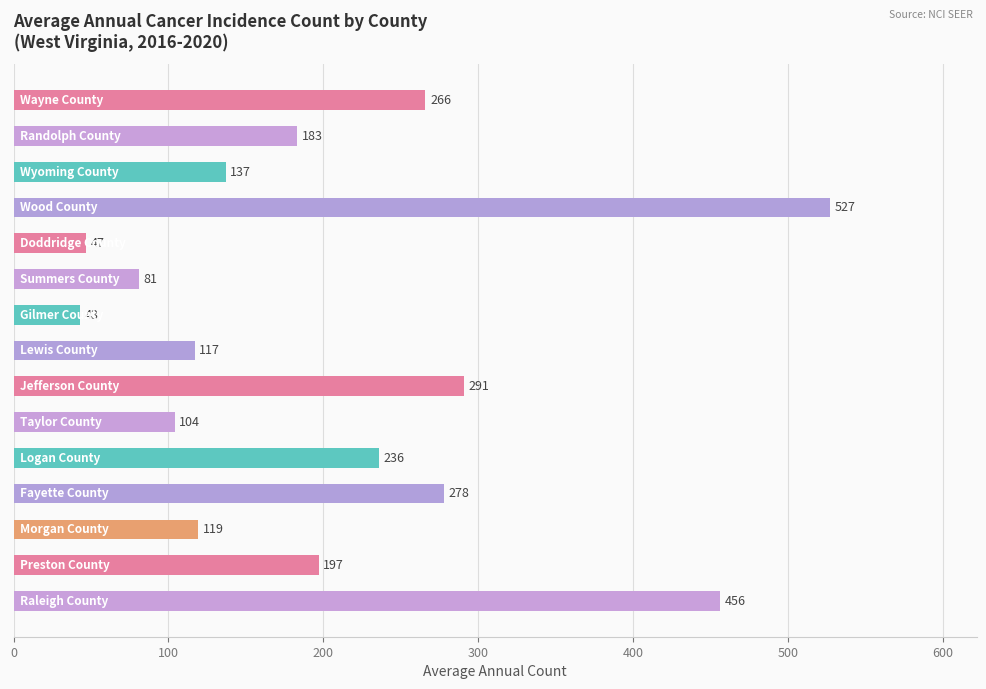

Reading bottom to top, transcribe all the data shown in this chart.

456	197	119	278	236	104	291	117	43	81	47	527	137	183	266